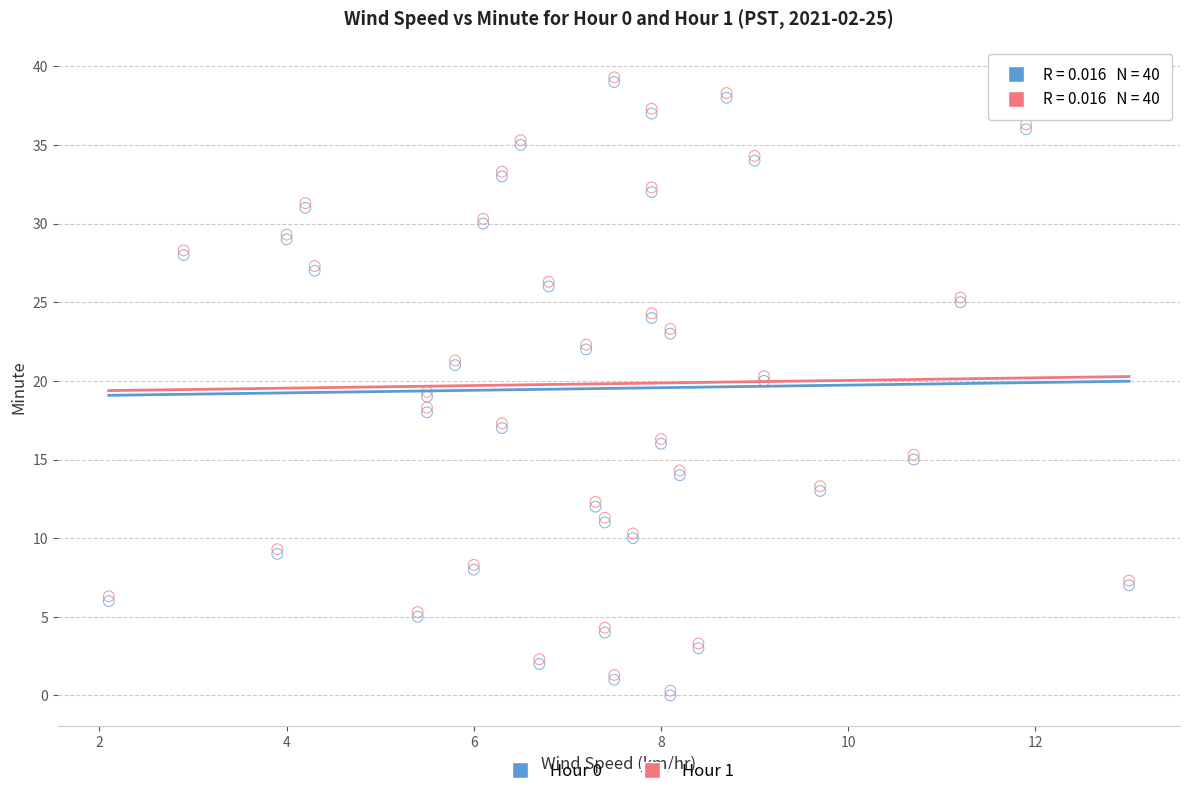

What are all the series names shown in the legend?

Hour 0, Hour 1